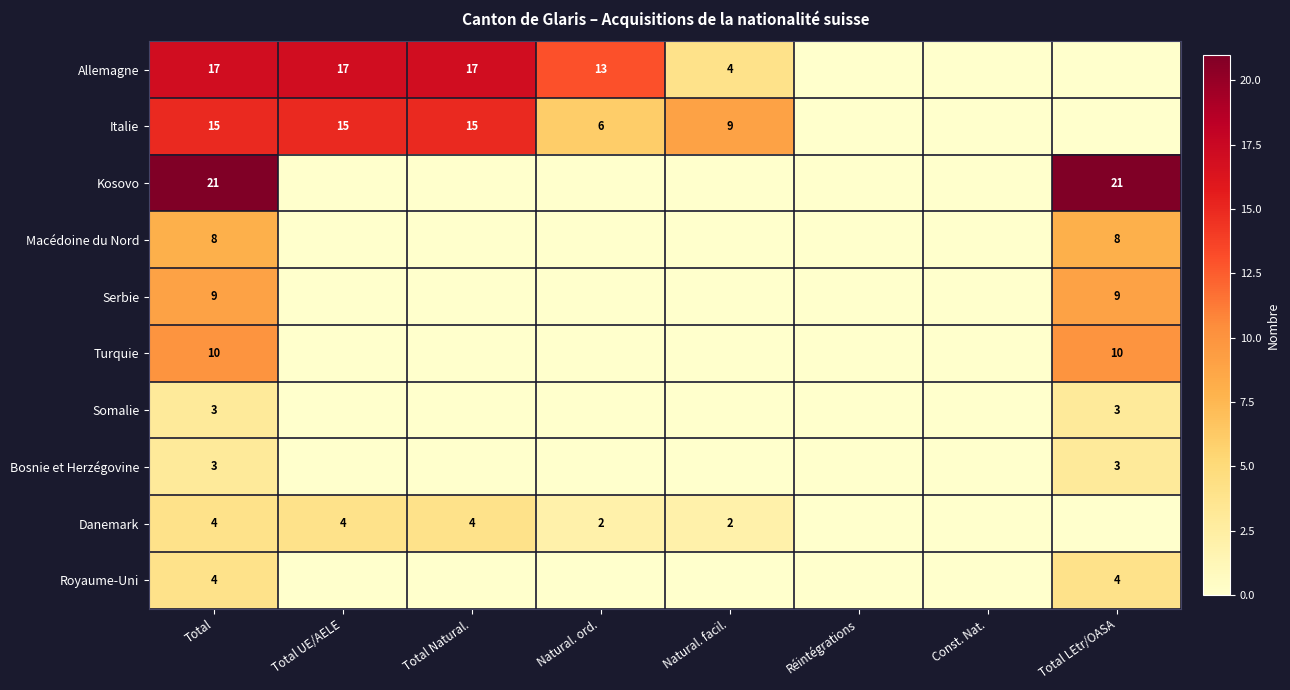

The value of Allemagne at Total Natural. is 22. True or false?

False